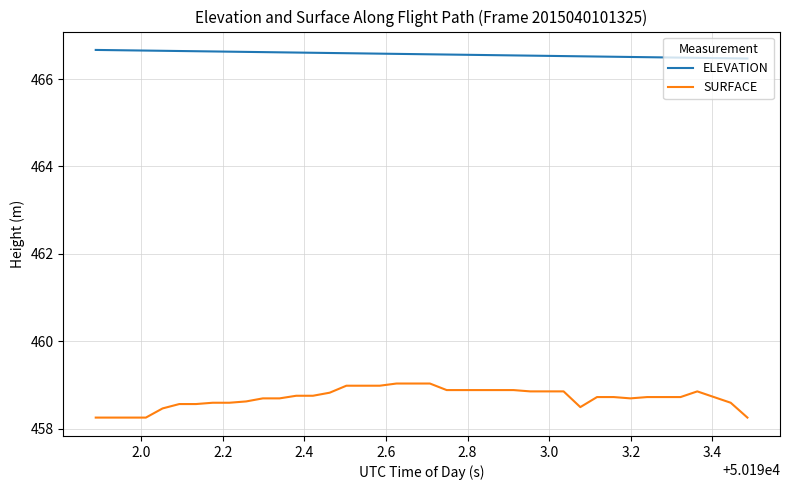

How many categories are shown in the chart?

40